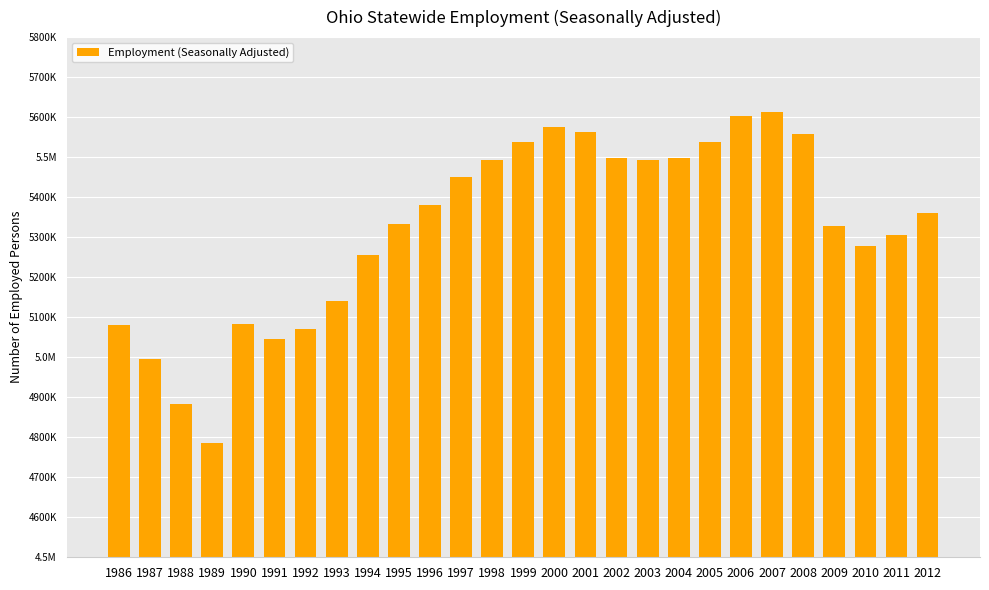

What is the average value?

5323727